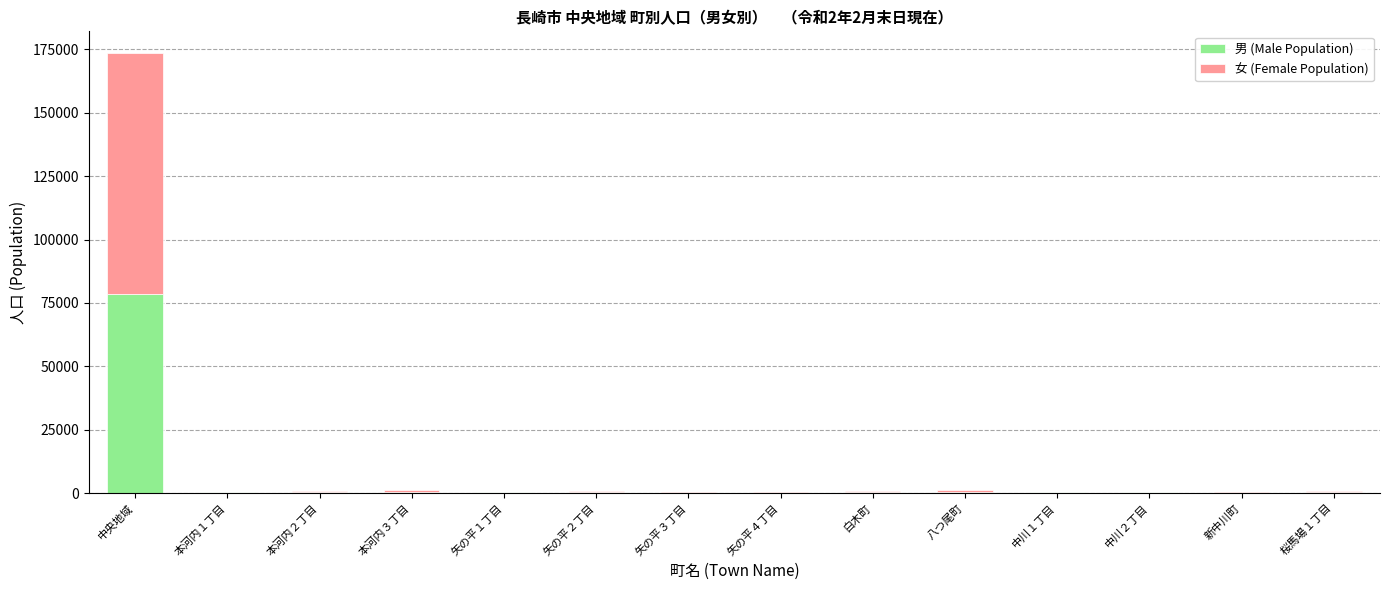

At which label does 男 (Male Population) reach its peak?

中央地域